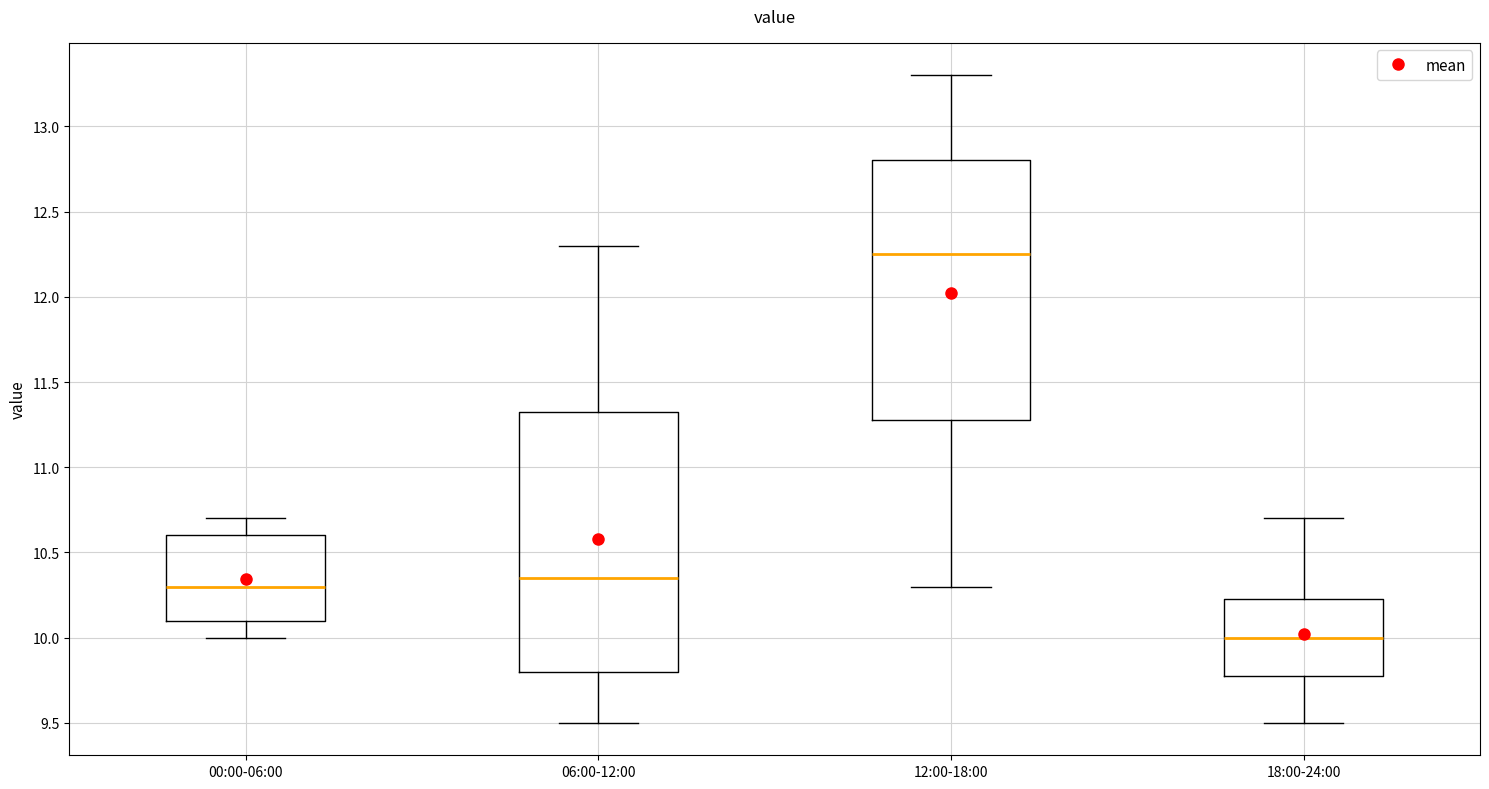

Reading left to right, transcribe this box plot: for each box, give where its median line is, the range the box spans, and where its two whiskers end, as read against the y-axis. The values are not printed on the chart, so give them approximately, as read against the axis.

00:00-06:00: median 10.30, box 10.10 to 10.60, whiskers 10.00 to 10.70
06:00-12:00: median 10.35, box 9.80 to 11.35, whiskers 9.50 to 12.30
12:00-18:00: median 12.25, box 11.30 to 12.80, whiskers 10.30 to 13.30
18:00-24:00: median 10.00, box 9.80 to 10.25, whiskers 9.50 to 10.70